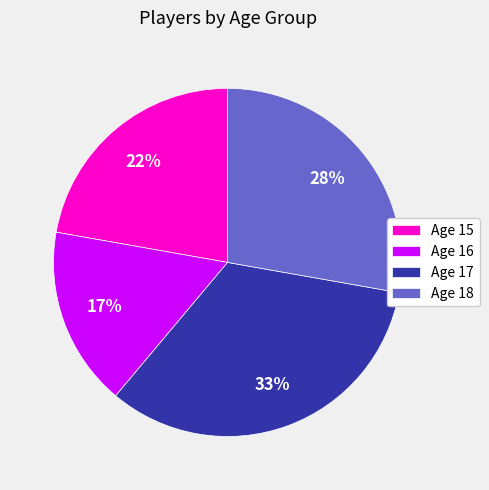

Rank the categories by value from highest to lowest.

Age 17, Age 18, Age 15, Age 16